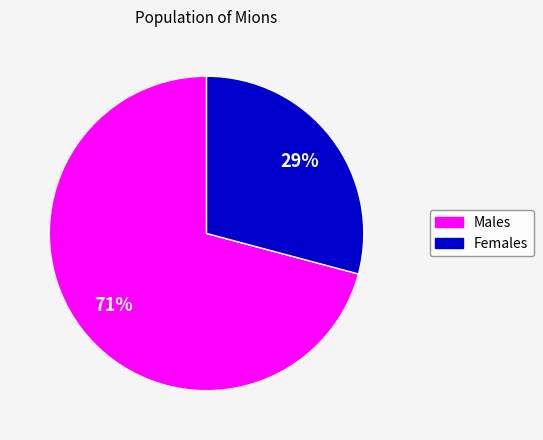

Is it true that Males is 71% of the pie?

True